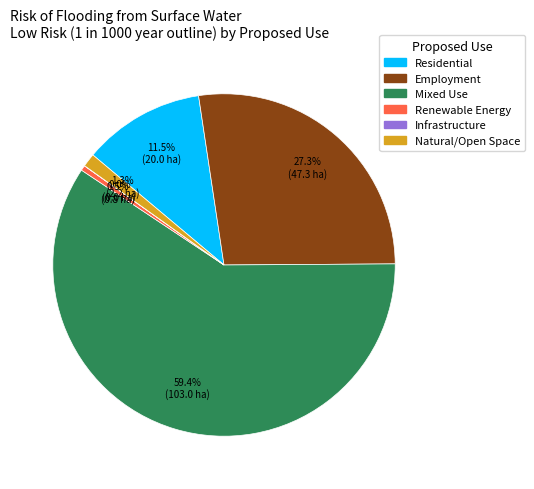

Is the sum of Natural/Open Space and Renewable Energy greater than half?

No